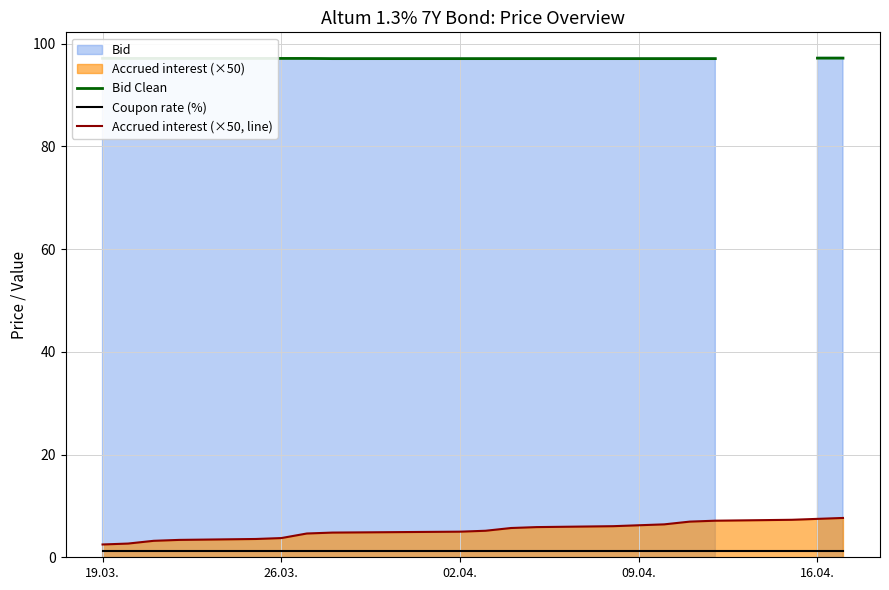

At how many categories does at least one series exceed 53?

19